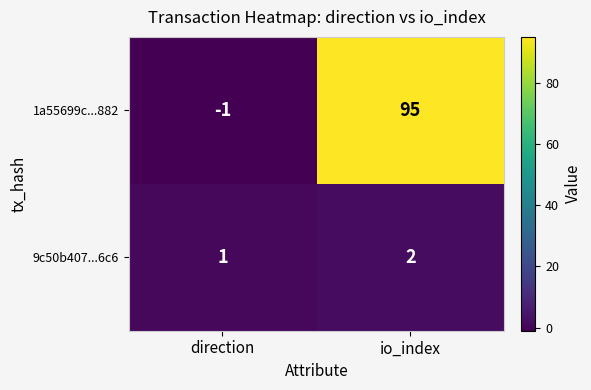

Where is 1a55699c...882 nearest to the value 47?

direction